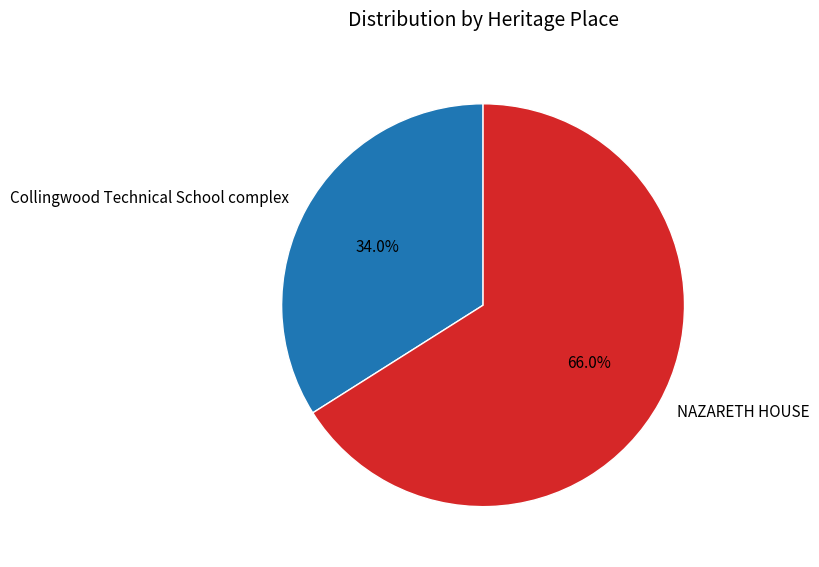

Count the number of slices in the pie.

2